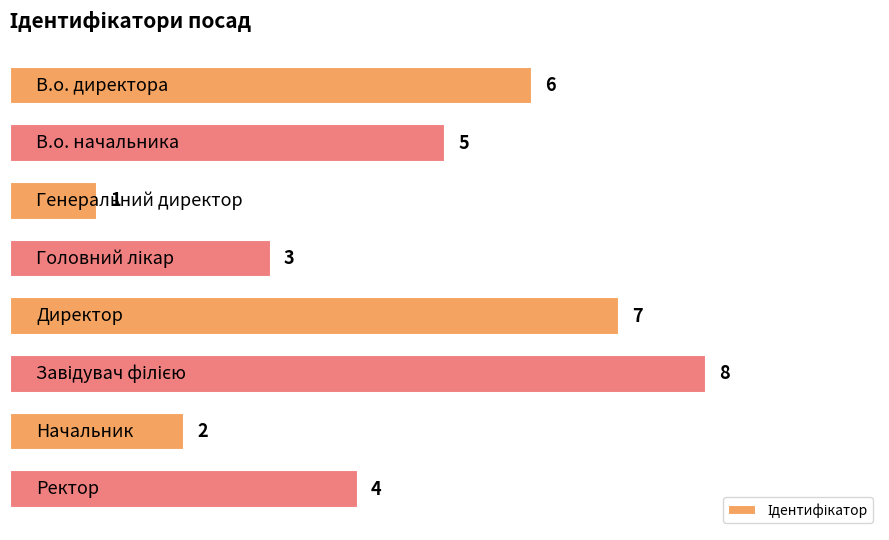

What is the difference between the maximum and minimum values?

7